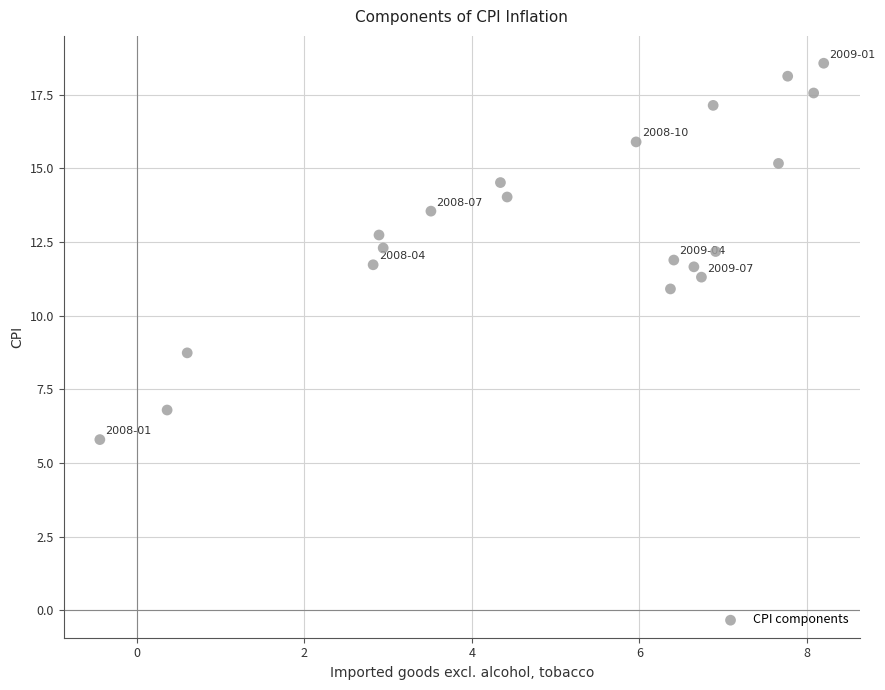

What is the range of X values (max minus min)?

8.6